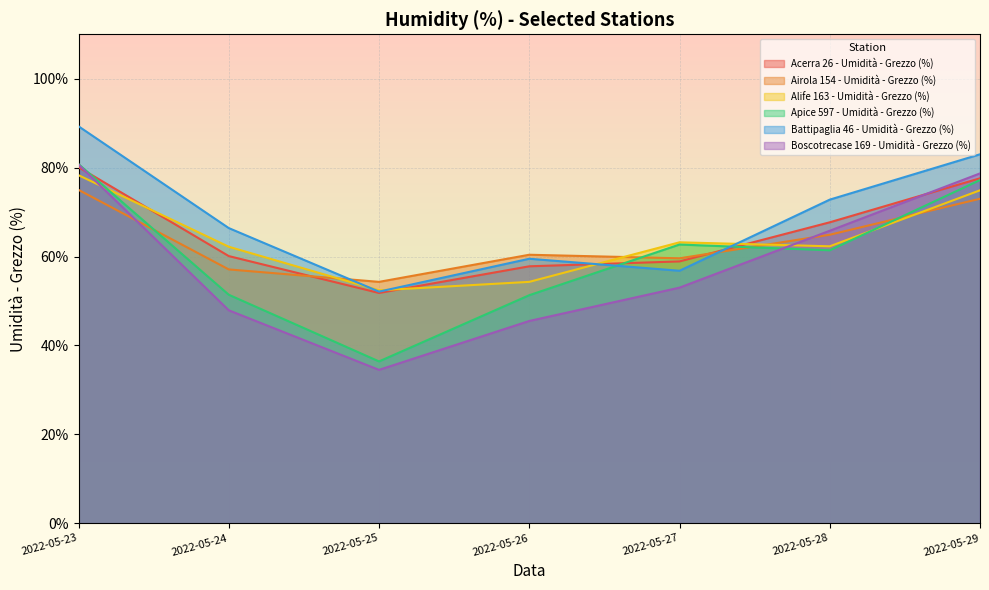

Where is Acerra 26 - Umidità - Grezzo (%) nearest to the value 65?

2022-05-28